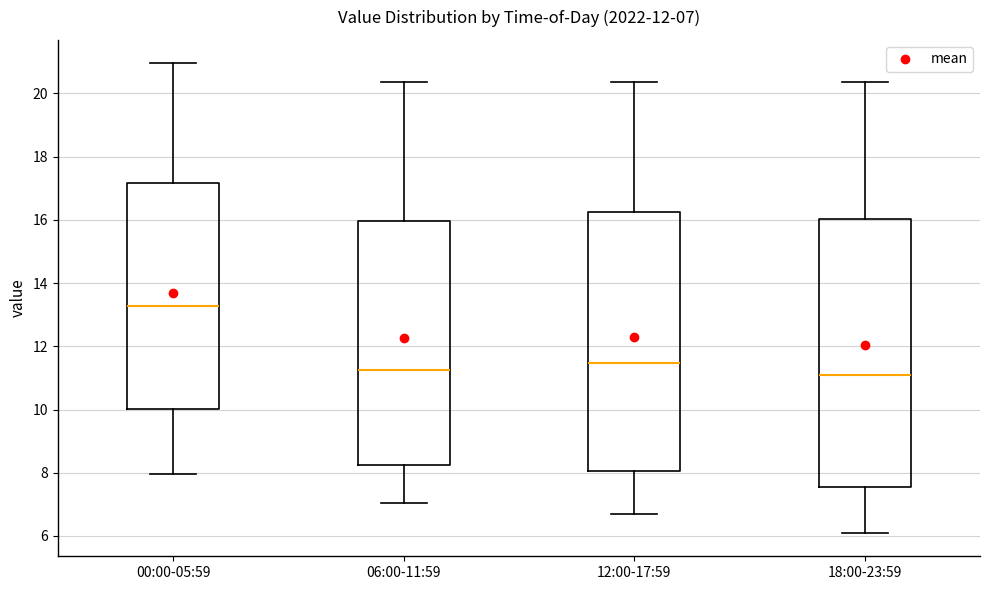

Which box is the tallest, from its lower edge to its upper edge?

18:00-23:59